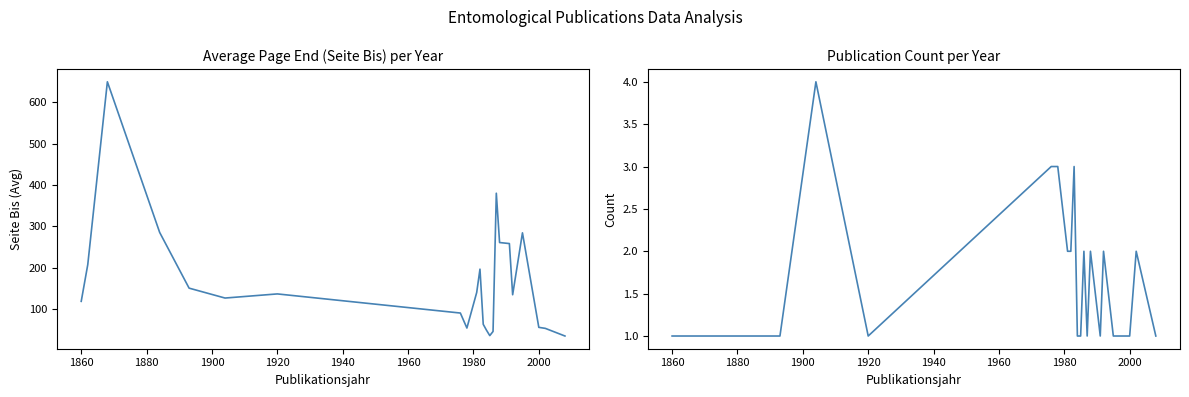

What is the average value of the Publication Count series?

1.7